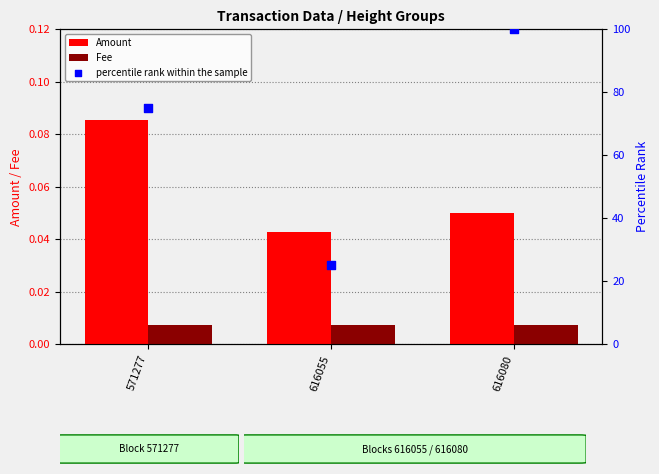

Which series has the widest spread of Y values?

percentile rank within the sample